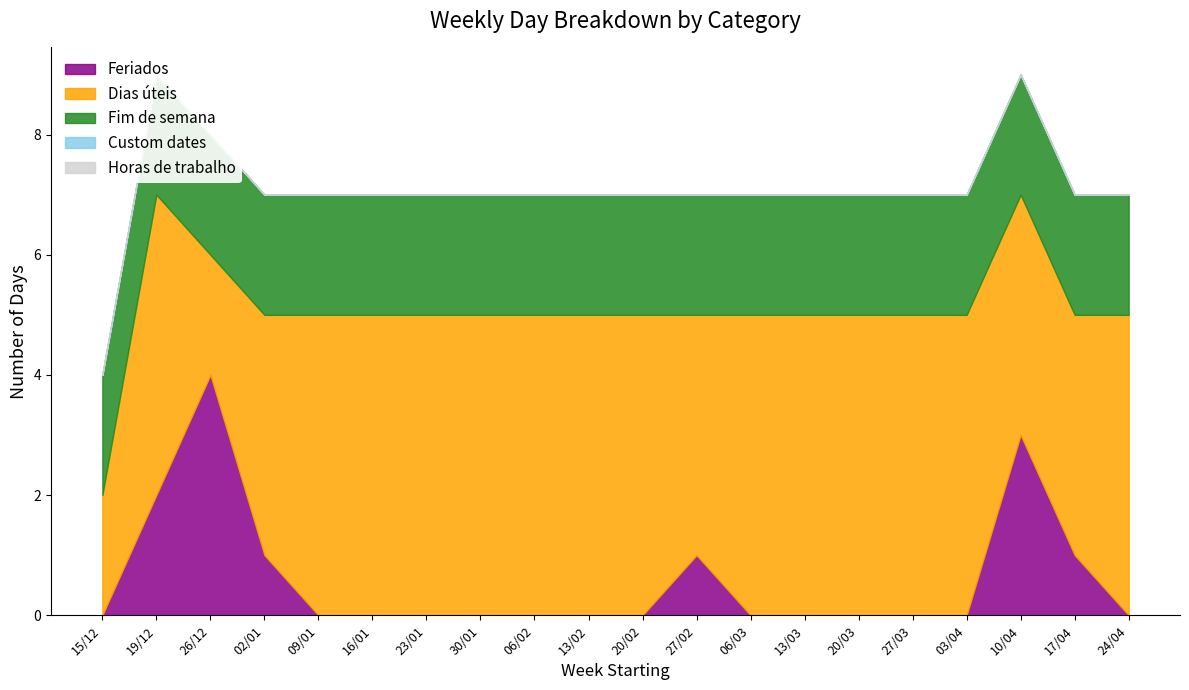

True or false: Horas de trabalho and Feriados intersect in this chart.

False